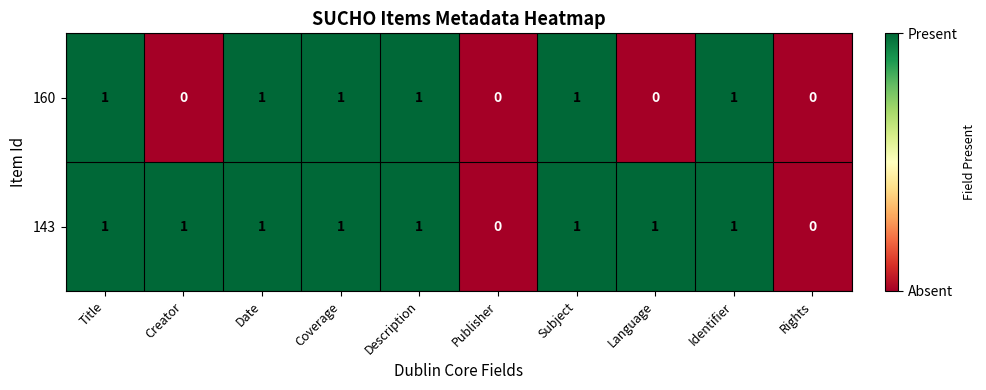

The value of 143 at Identifier is 2. True or false?

False